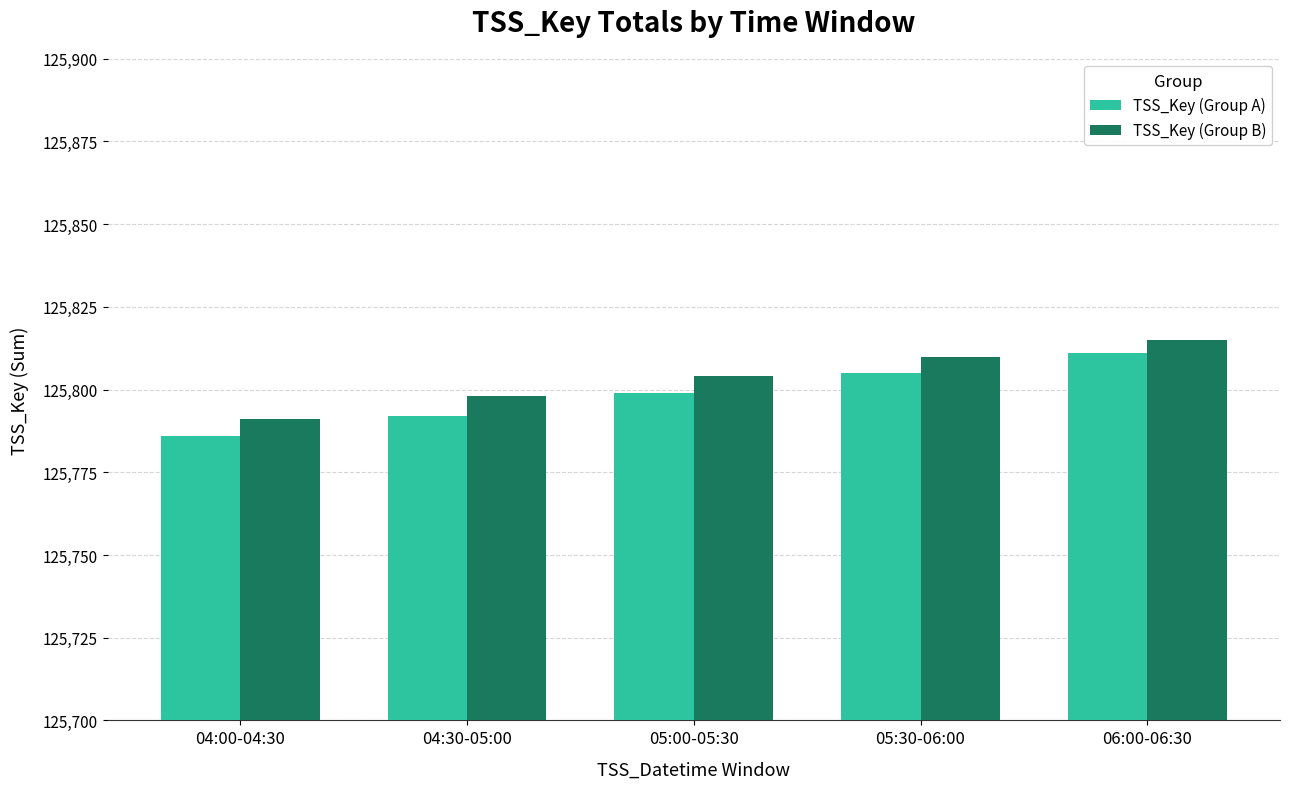

Which category has the lowest value in the TSS_Key (Group B) series?

04:00-04:30